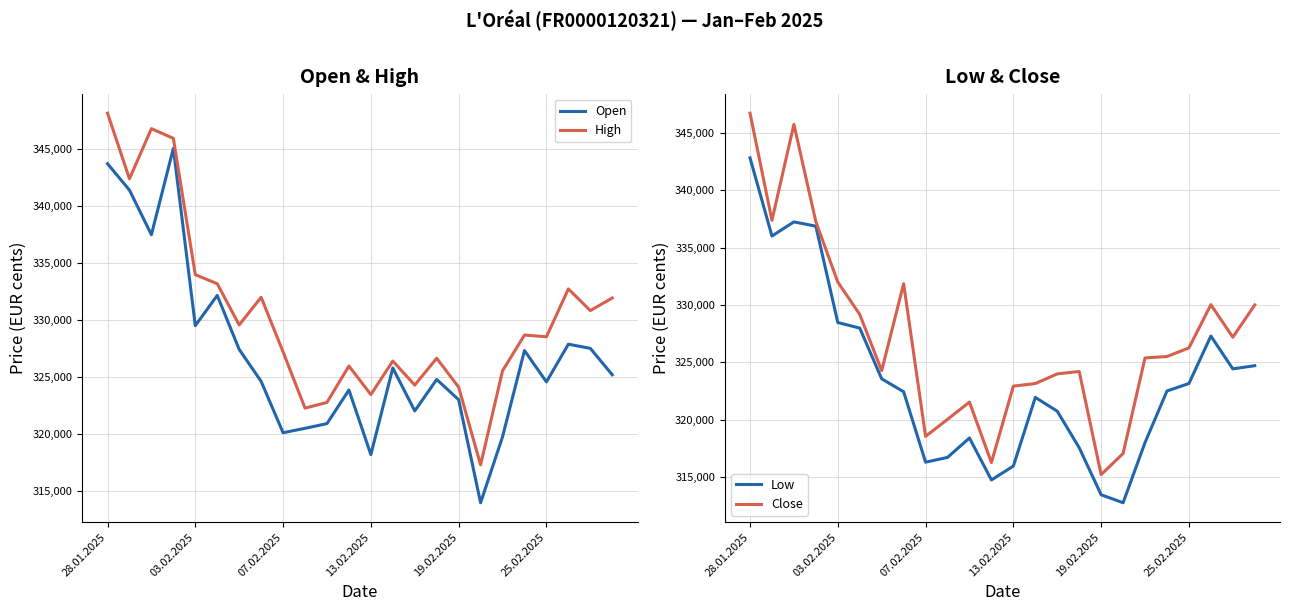

True or false: High and Open cross at least once.

False